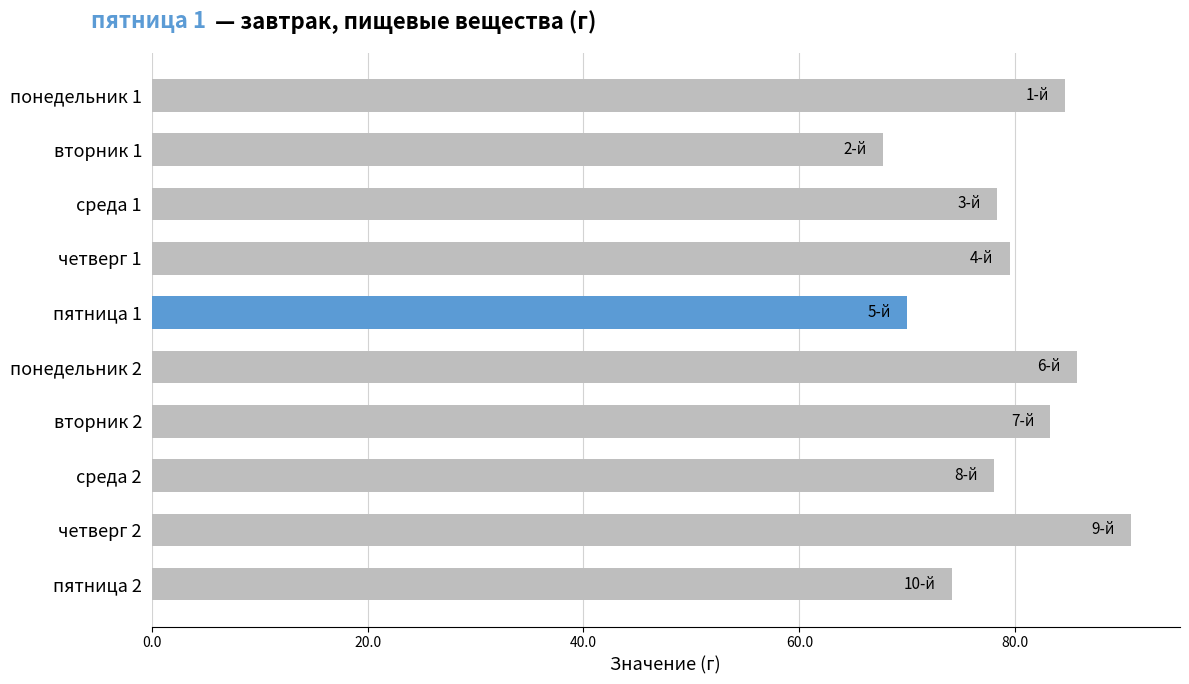

What is the minimum value shown in the chart?

67.7